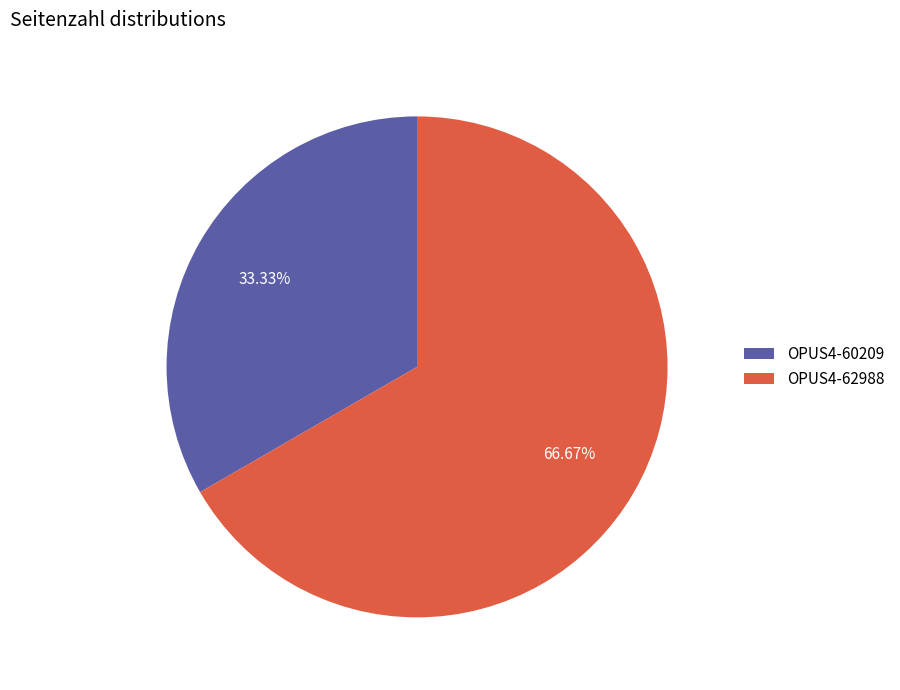

Is it true that OPUS4-60209 is 33% of the pie?

True